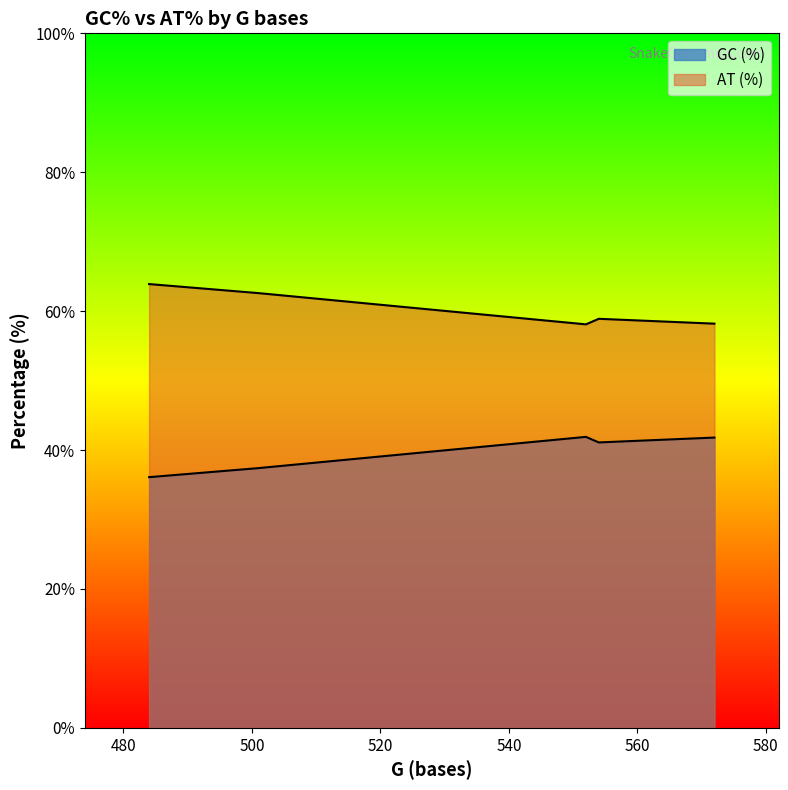

Does the chart display data point markers on the line(s)?

No